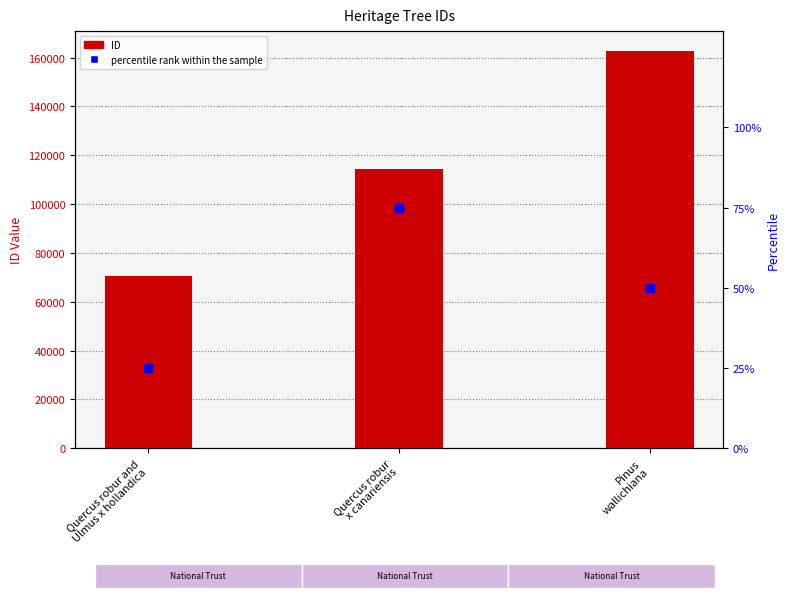

At which category is the sum across all series the highest?

Pinus
wallichiana